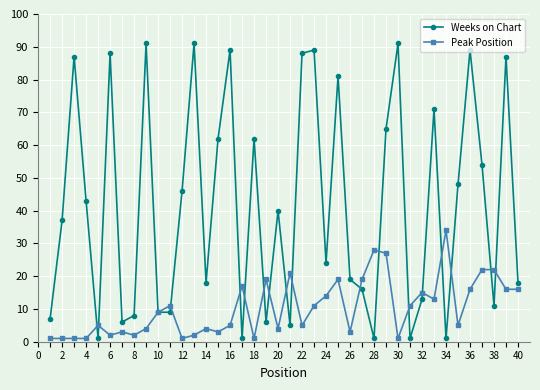

Count the number of data series in this chart.

2